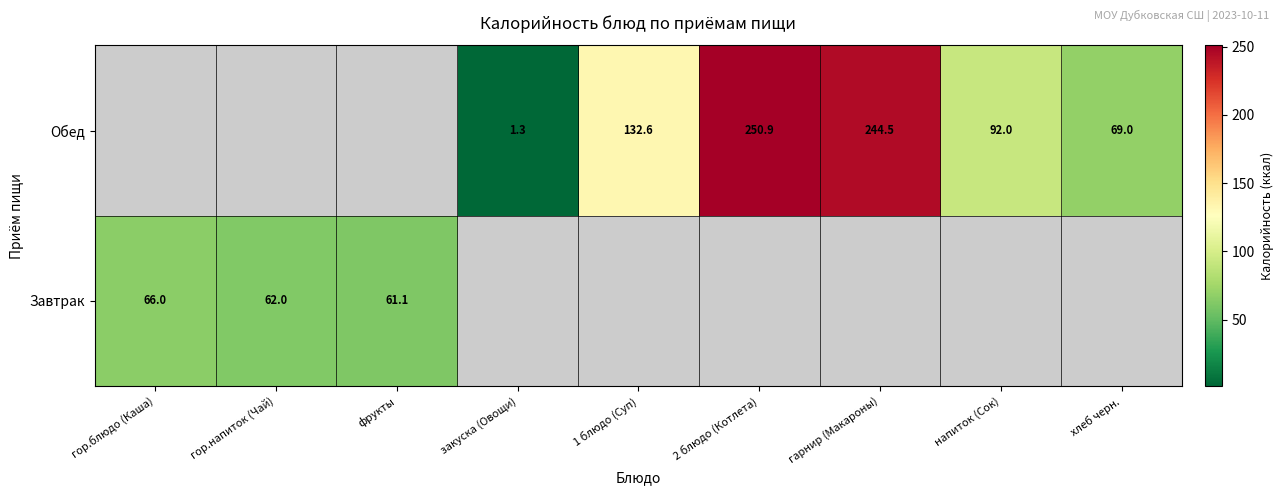

How many categories are shown in the chart?

9